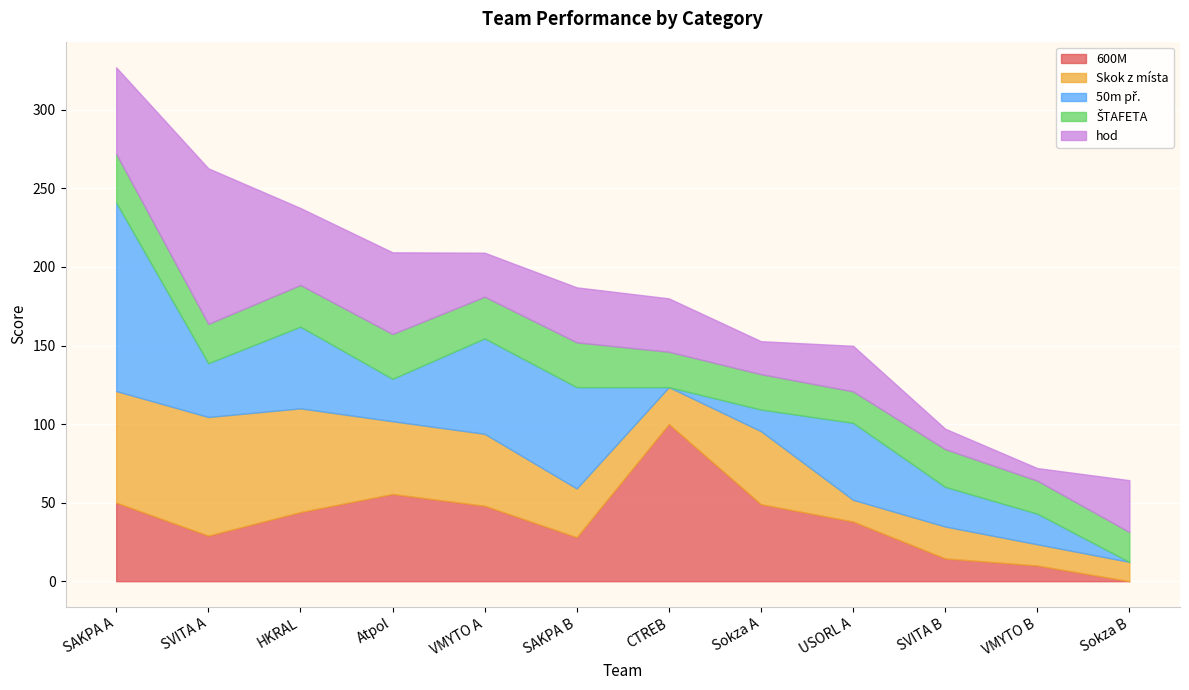

Where does the hod series first go above 34?

SAKPA A